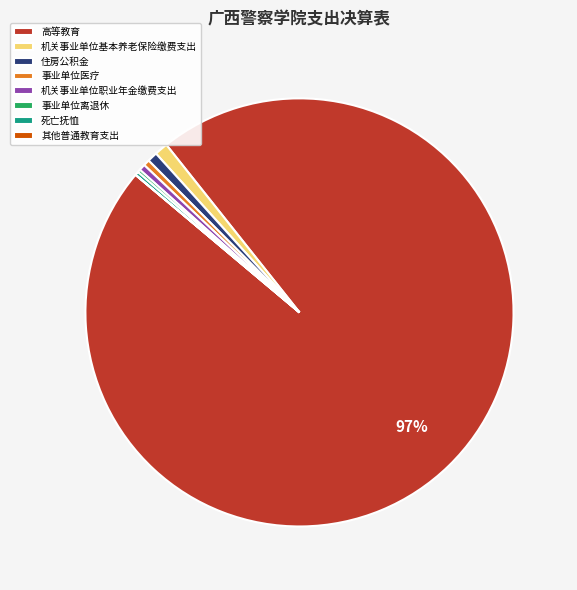

Is it true that 机关事业单位基本养老保险缴费支出 is 7% of the pie?

False